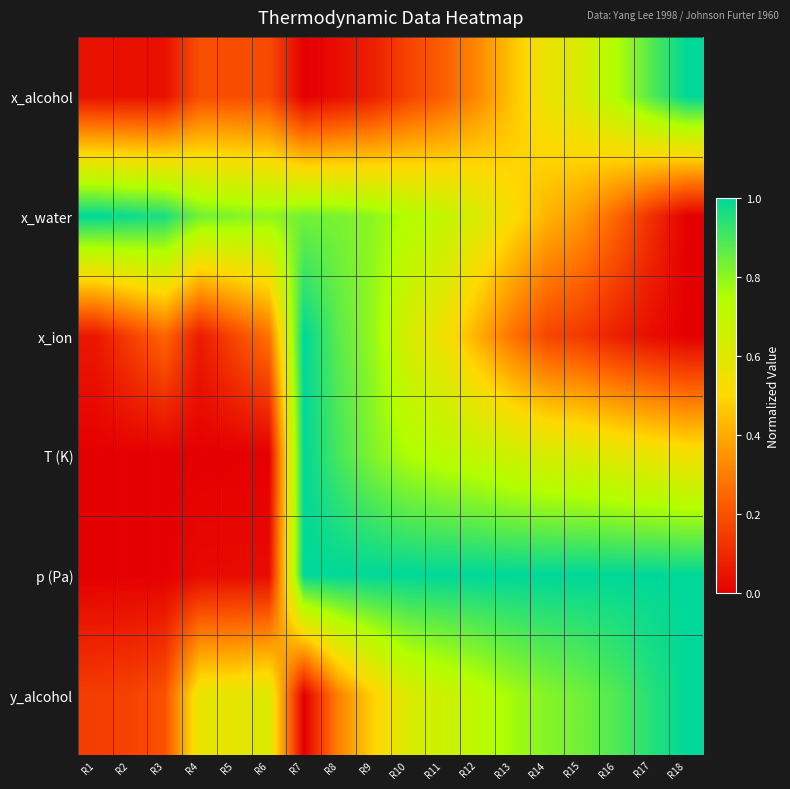

Which has a higher value, R4 or R14?

R14